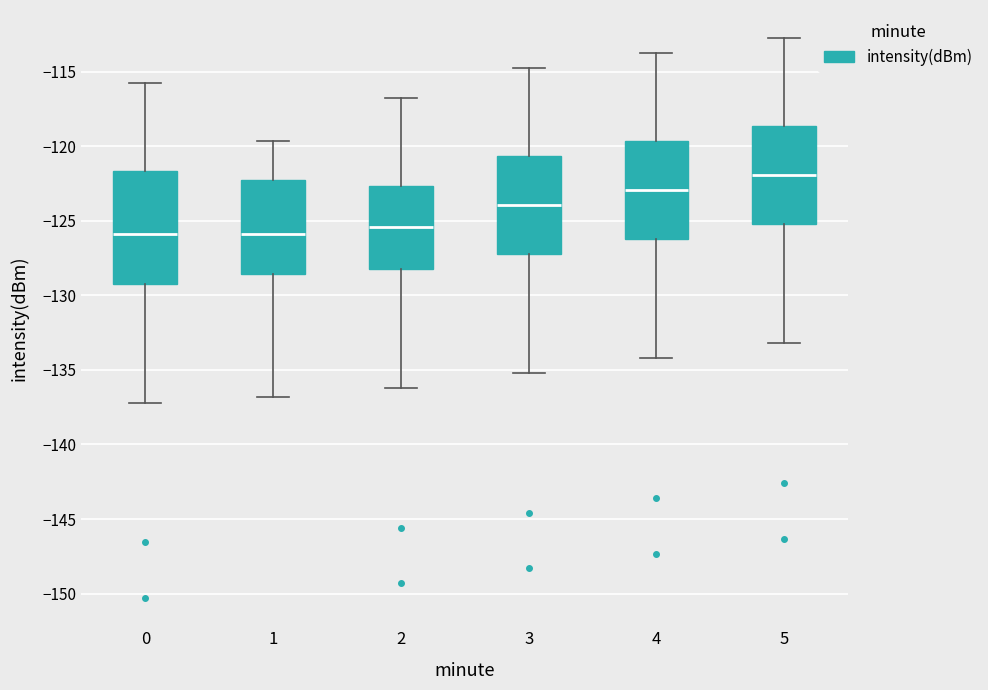

Reading left to right, read every box against the y-axis: the position of its median line, the range the box covers, and the ends of its whiskers. The values are not printed on the chart, so give them approximately, as read against the axis.

0: median -126.0, box -129.0 to -121.5, whiskers -137.0 to -115.5
1: median -126.0, box -128.5 to -122.5, whiskers -137.0 to -119.5
2: median -125.5, box -128.0 to -122.5, whiskers -136.0 to -116.5
3: median -124.0, box -127.0 to -120.5, whiskers -135.0 to -114.5
4: median -123.0, box -126.0 to -119.5, whiskers -134.0 to -113.5
5: median -122.0, box -125.0 to -118.5, whiskers -133.0 to -112.5